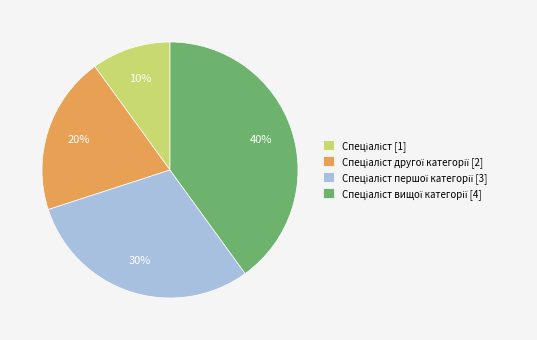

To the nearest percent, what is the difference between the largest and smallest slice percentages?

30%